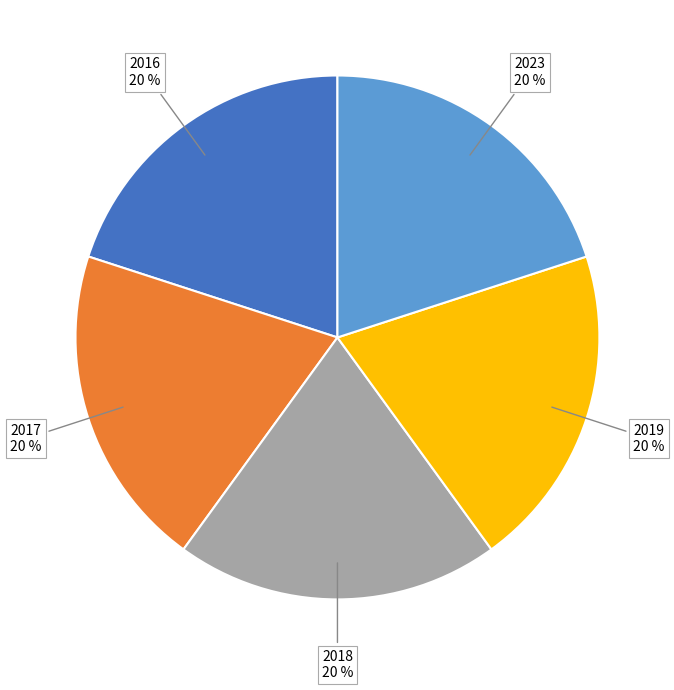

Is there any slice that represents more than half of the pie?

No